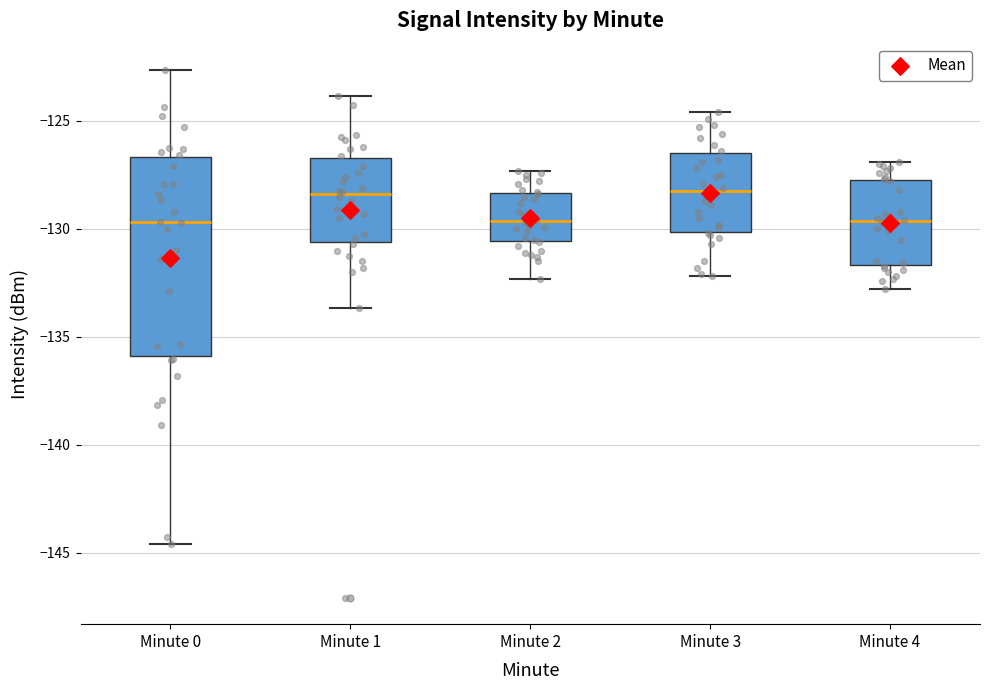

Reading left to right, transcribe this box plot: for each box, give where its median line is, the range the box spans, and where its two whiskers end, as read against the y-axis. The values are not printed on the chart, so give them approximately, as read against the axis.

Minute 0: median -129.5, box -136.0 to -126.5, whiskers -144.5 to -122.5
Minute 1: median -128.5, box -130.5 to -126.5, whiskers -133.5 to -124.0
Minute 2: median -129.5, box -130.5 to -128.5, whiskers -132.5 to -127.5
Minute 3: median -128.0, box -130.0 to -126.5, whiskers -132.0 to -124.5
Minute 4: median -129.5, box -131.5 to -127.5, whiskers -133.0 to -127.0